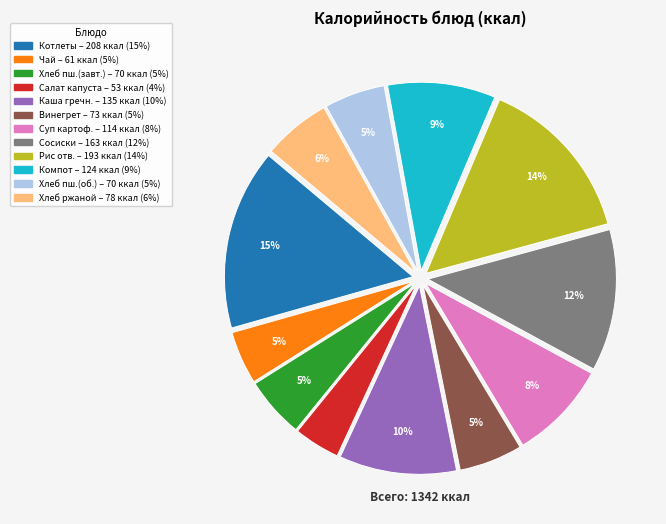

Is there any slice that represents more than half of the pie?

No